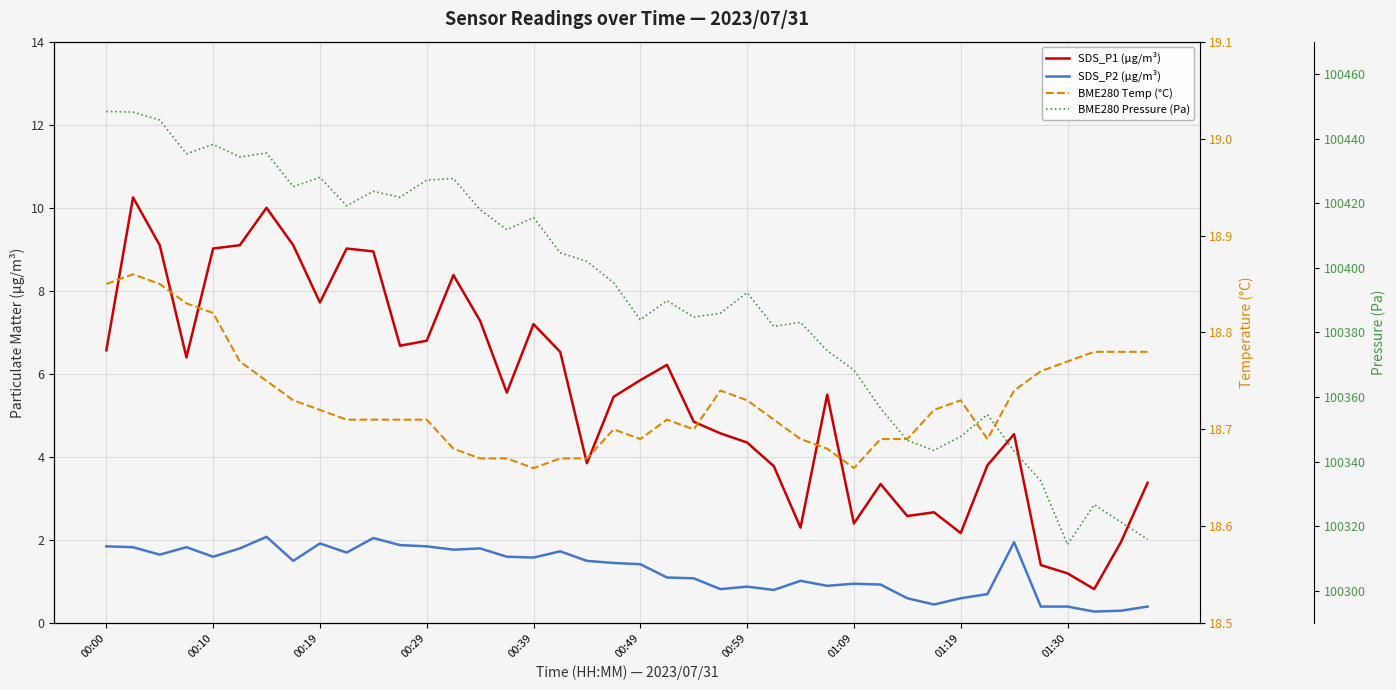

What is the total value across all series at 00:39?

100443.0